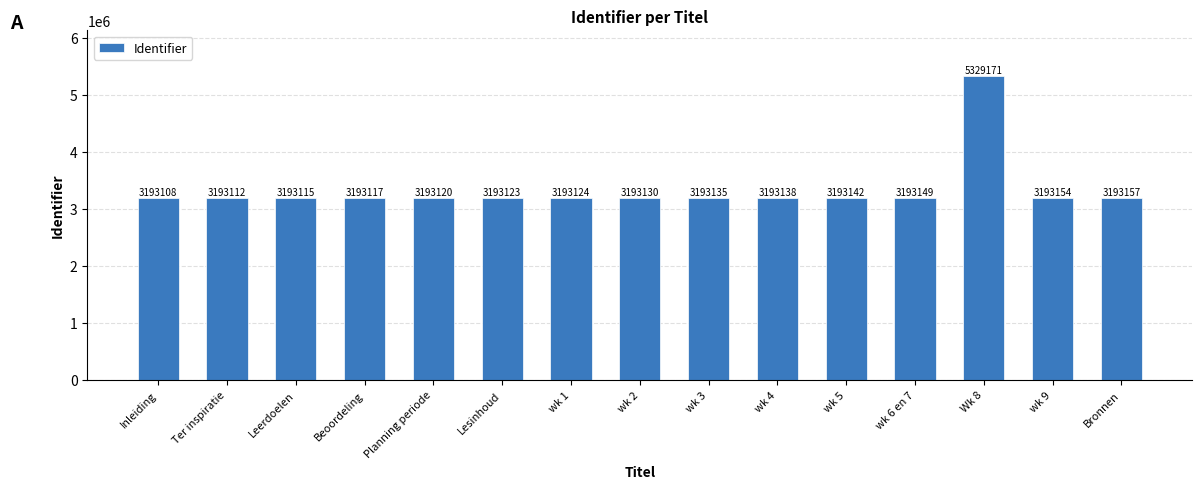

Count the number of categories in the chart.

15